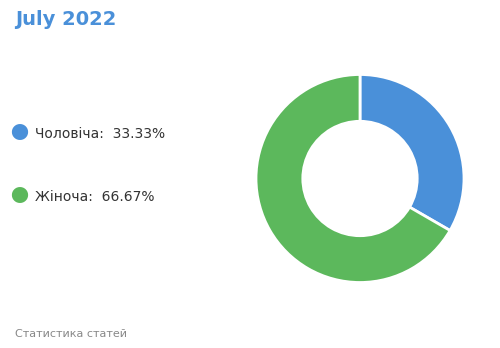

Does any single category account for the majority?

Yes